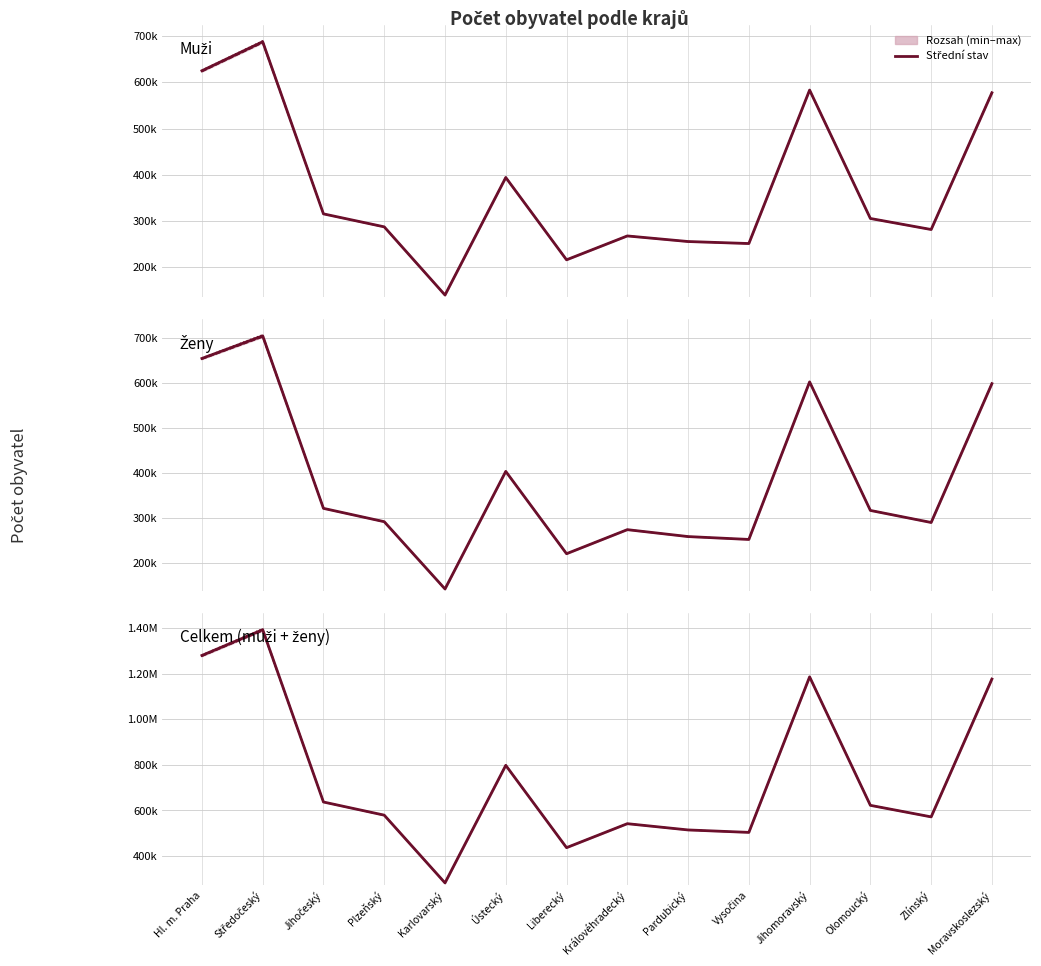

Is it true that Střední stav equals 1689837 at Jihomoravský?

False